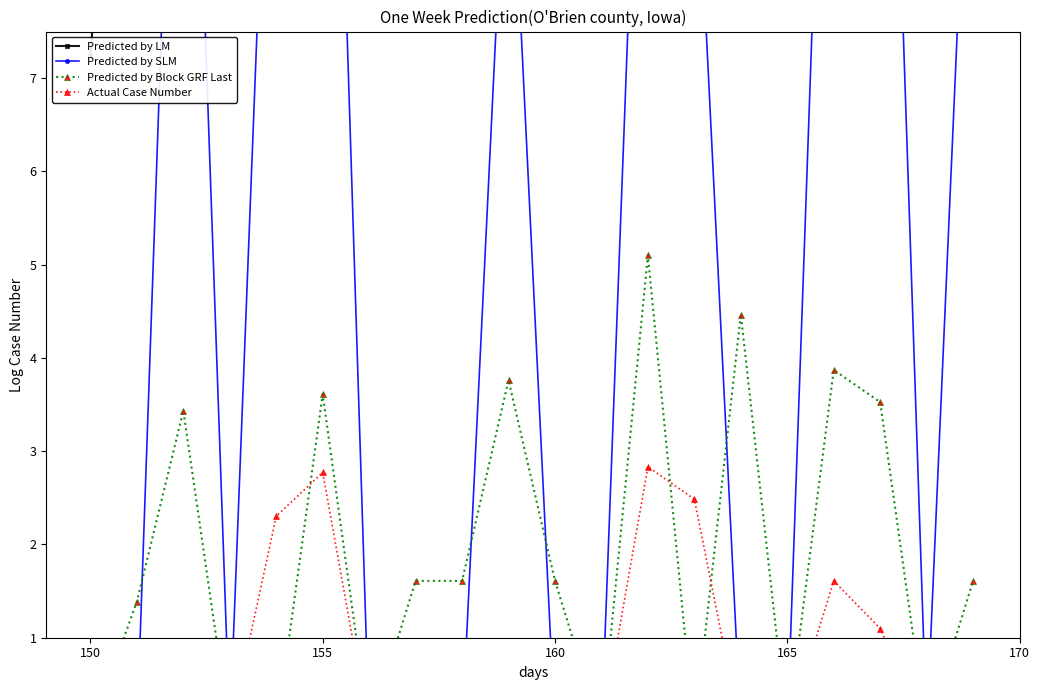

Rank the series by their maximum value, from highest to lowest.

Predicted by LM, Predicted by SLM, Predicted by Block GRF Last, Actual Case Number